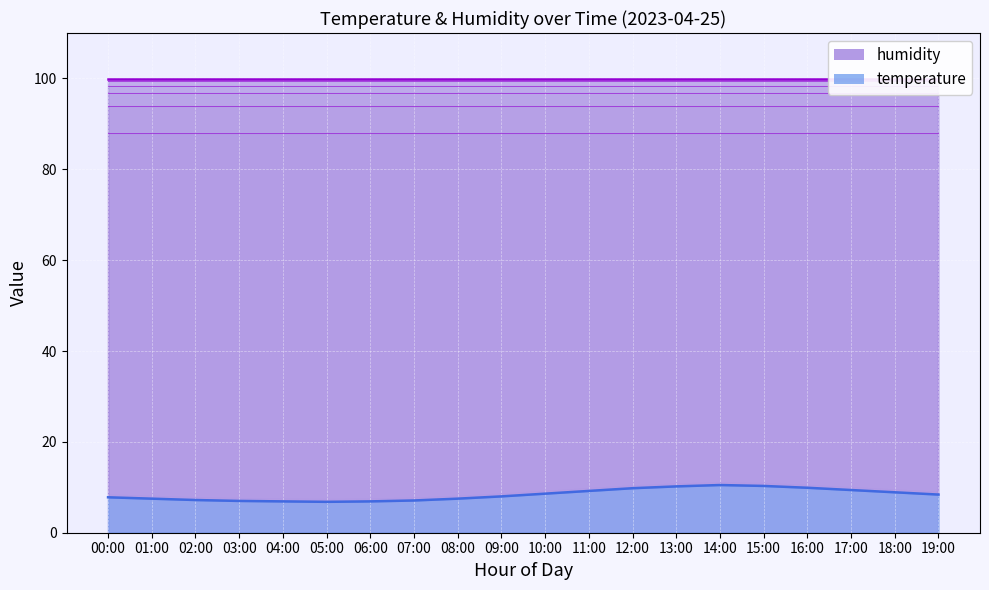

Which category has the highest value across all series?

14:00